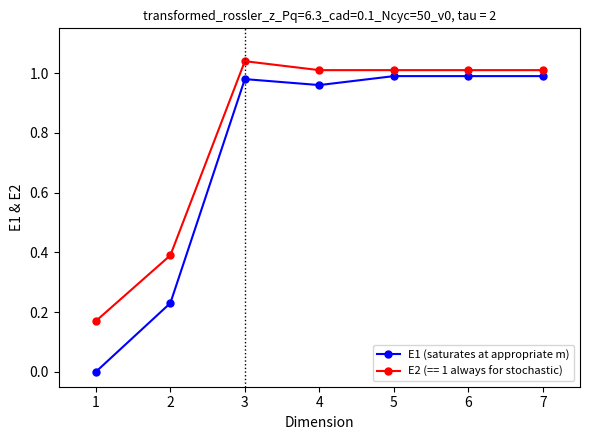

How many data points does each series have?

7